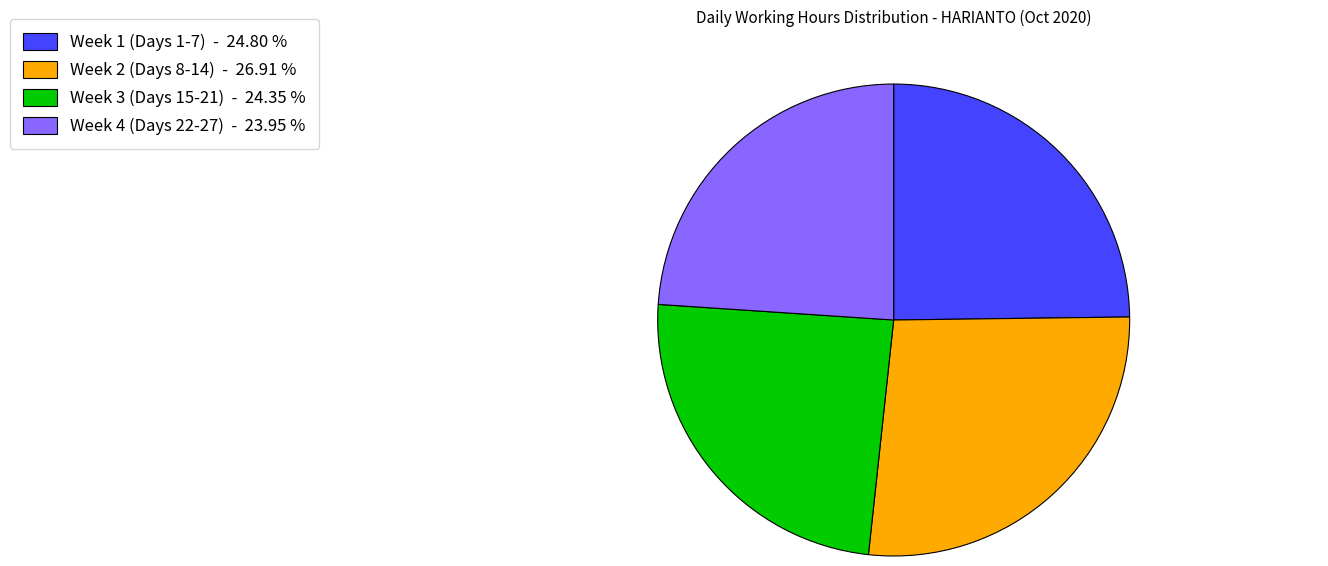

Is there any slice that represents more than half of the pie?

No